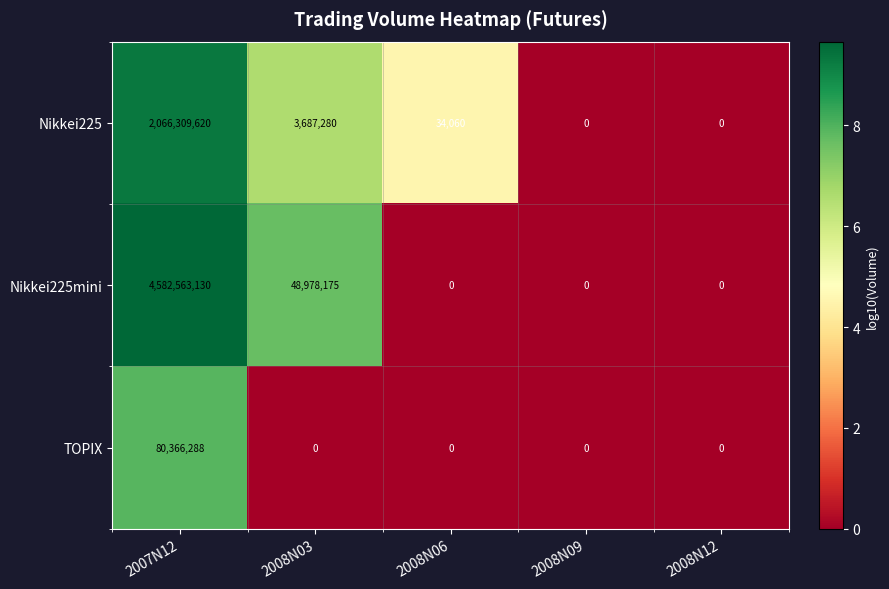

What is the sum of all Nikkei225mini values?

4631541305